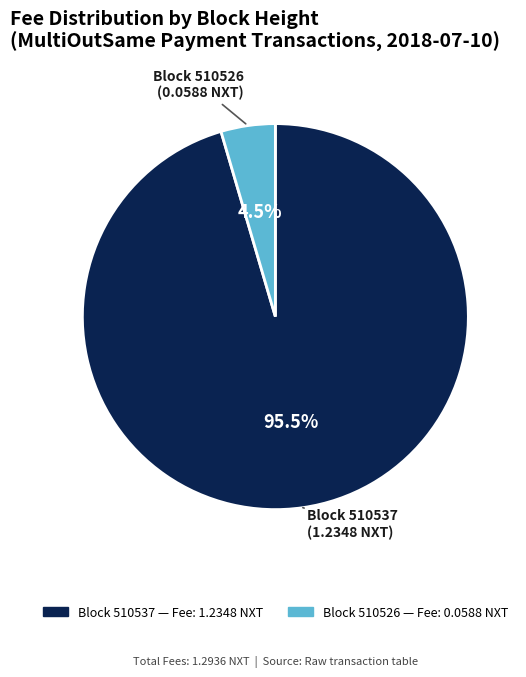

Does any single category account for the majority?

Yes